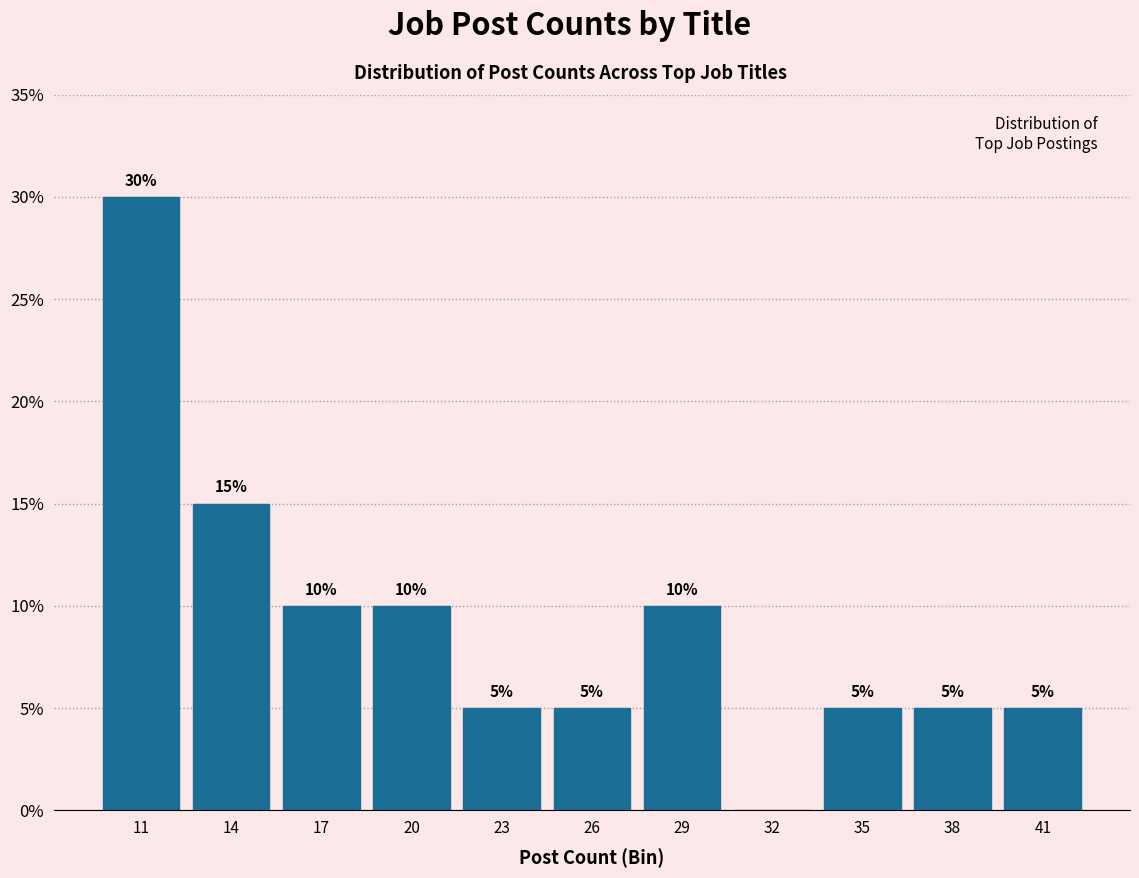

Reading right to left, transcribe all the data shown in this chart.

41=5	38=5	35=5	32=0	29=10	26=5	23=5	20=10	17=10	14=15	11=30